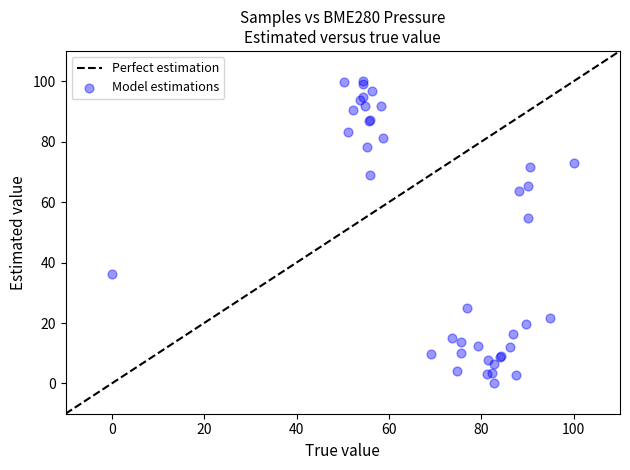

What Y value in the scatter plot is closest to 50?

54.8